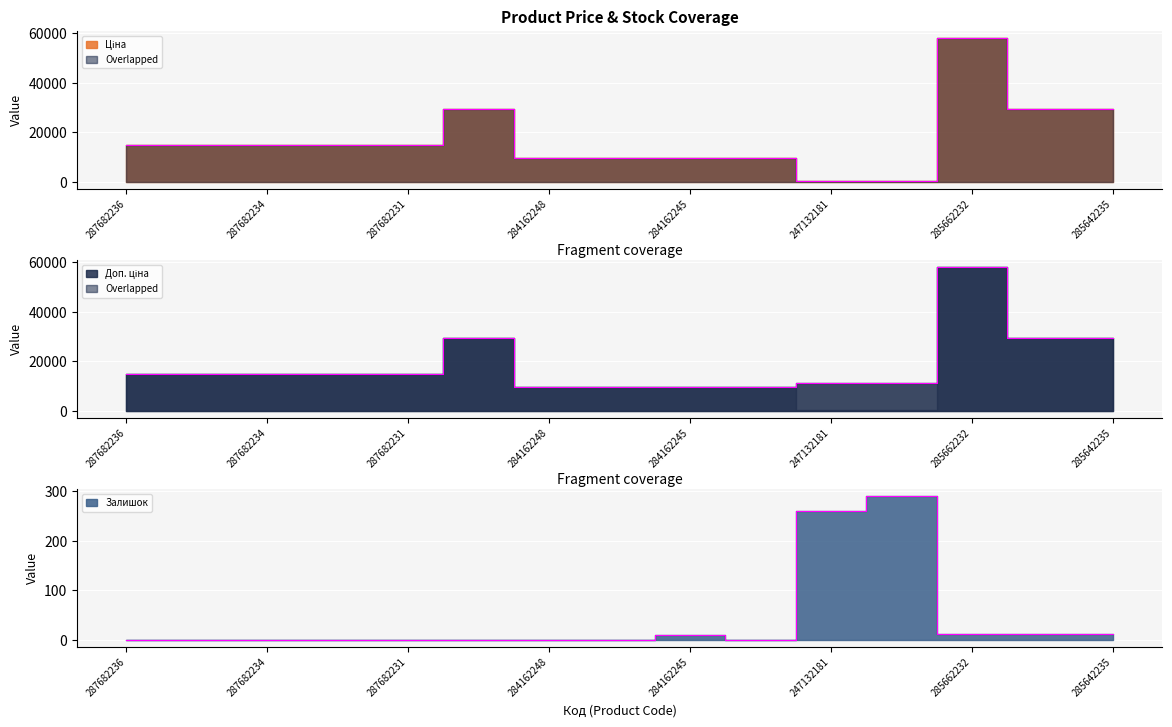

Which series has the largest total across all categories?

Доп. ціна